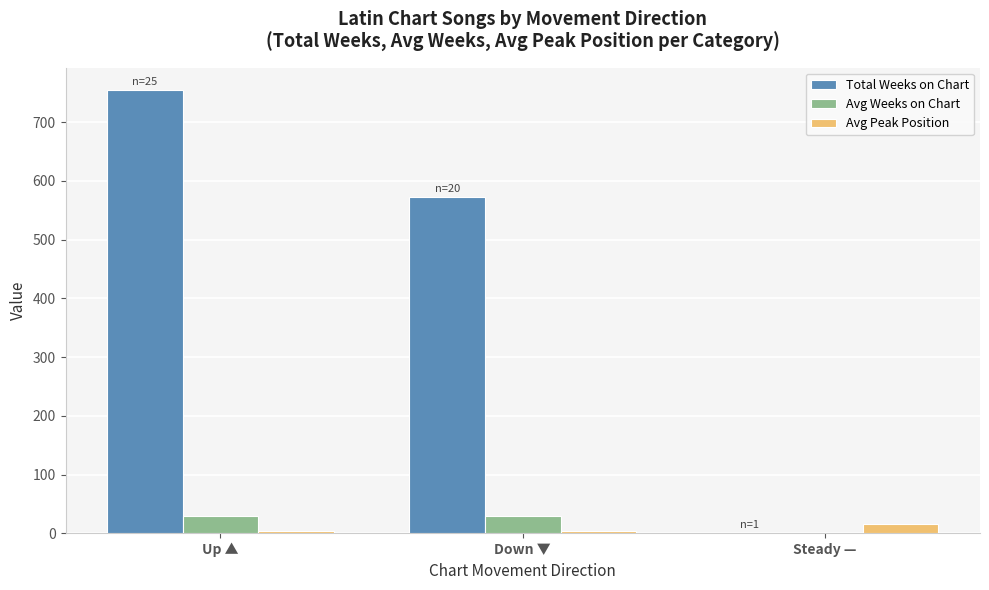

What is the maximum value for Avg Weeks on Chart?

30.2